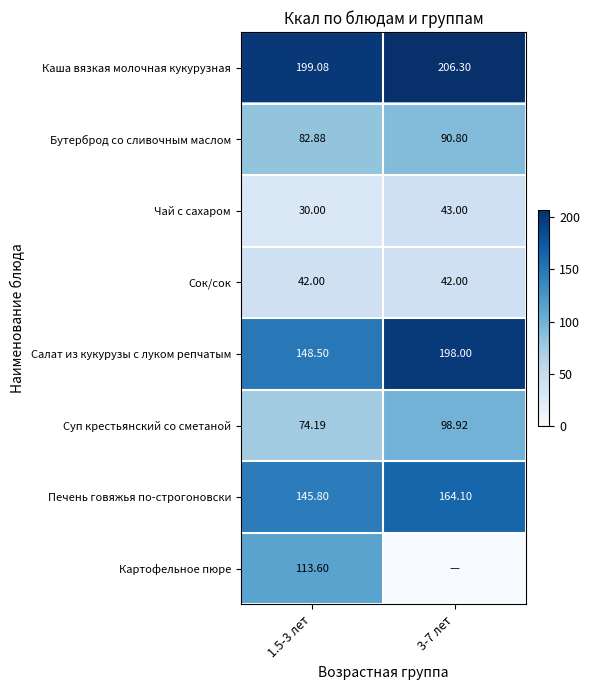

What is the sum of all Печень говяжья по-строгоновски values?

309.9